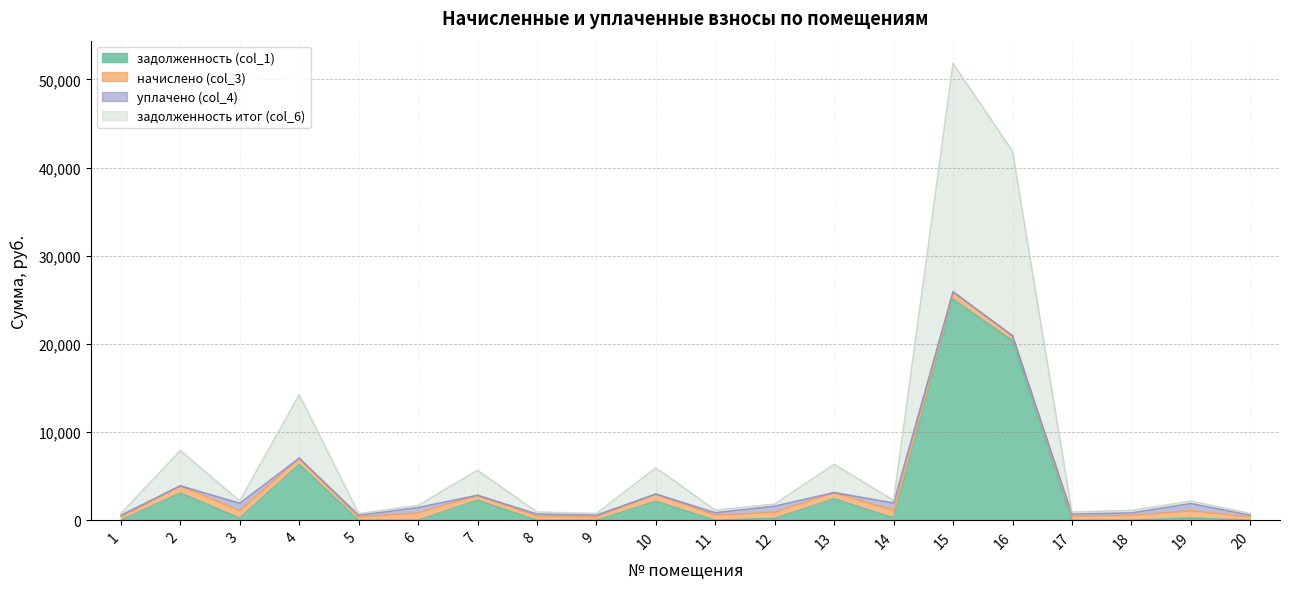

What is the sum of all задолженность итог (col_6) values?

151142.3